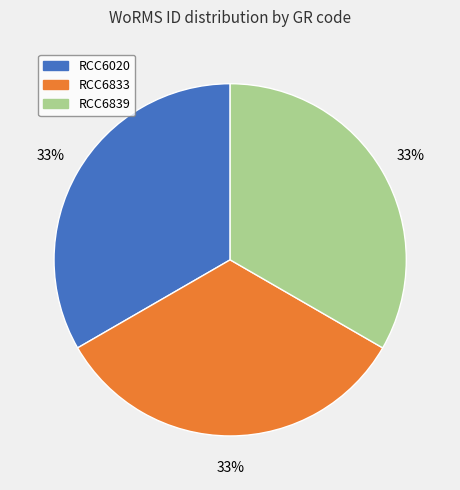

Is the sum of RCC6839 and RCC6020 greater than half?

Yes